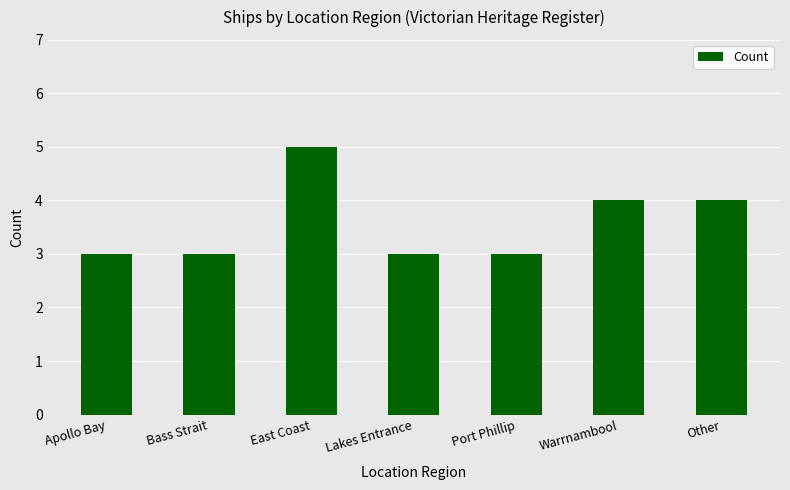

What is the minimum value shown in the chart?

3